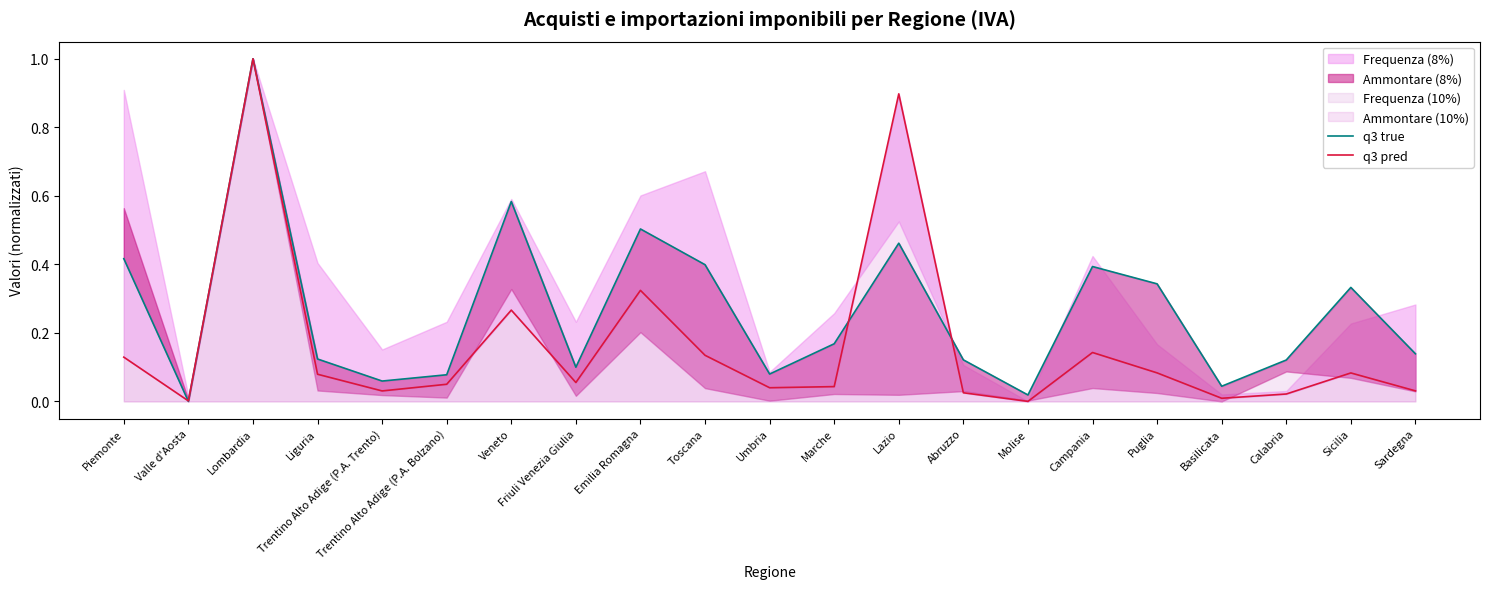

True or false: q3 true has a value of 0.8 at Veneto.

False